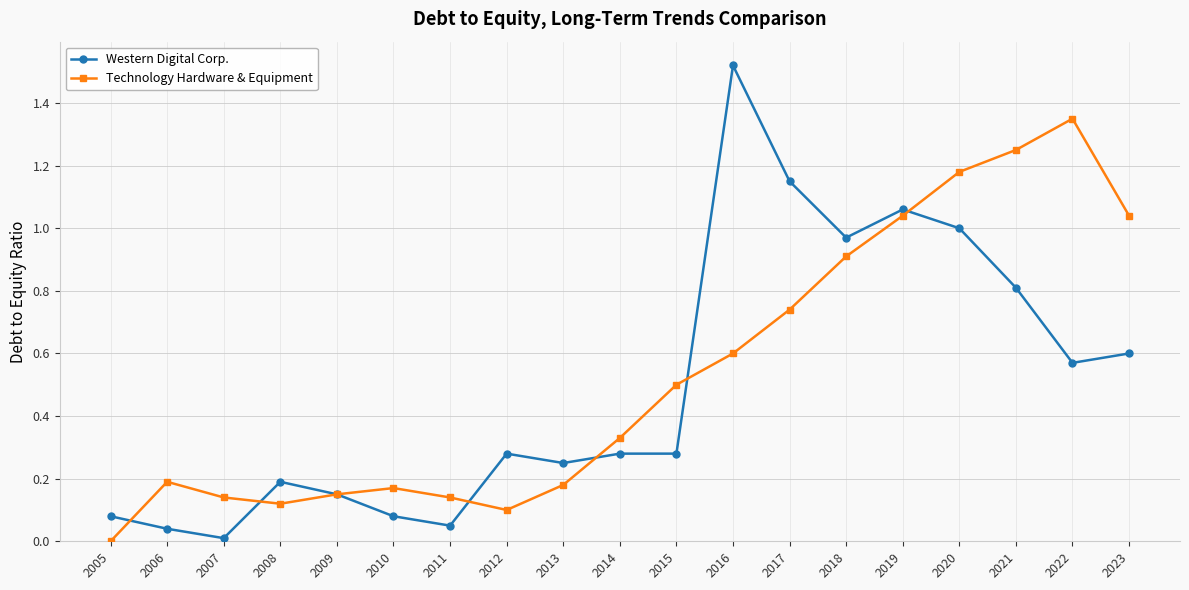

At which label does Technology Hardware & Equipment reach its peak?

2022